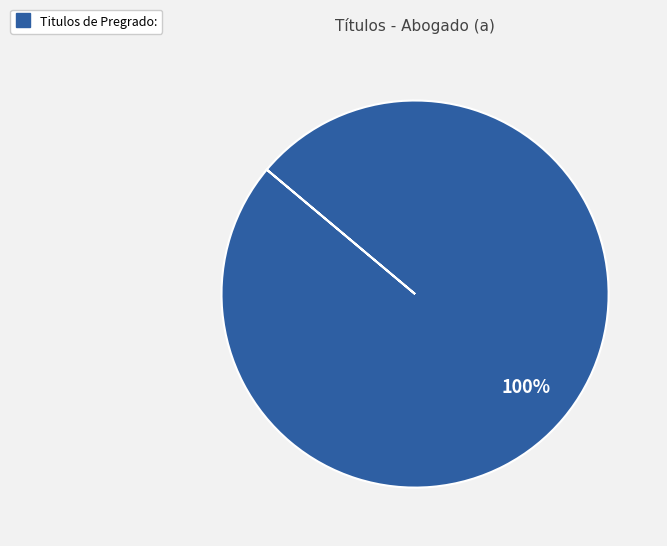

Does any single category account for the majority?

Yes